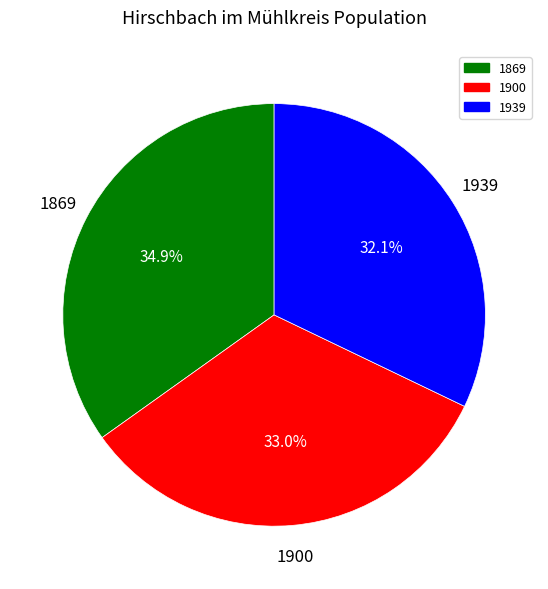

How many slices are in this pie chart?

3